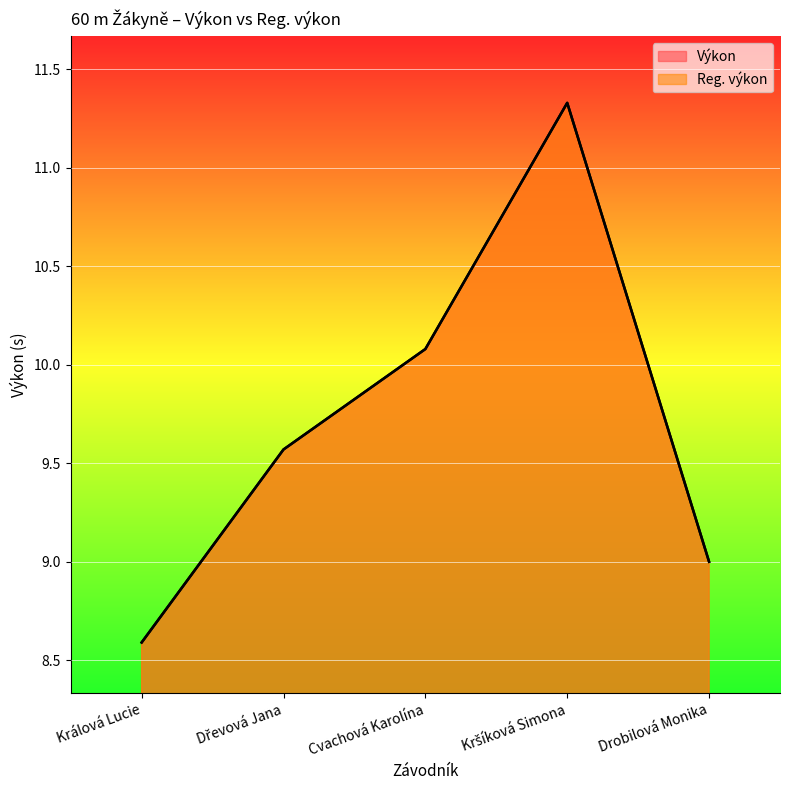

Reading left to right, what are all the values shown in this chart?

Výkon: 8.6	9.6	10.1	11.3	9.0
Reg. výkon: 8.6	9.6	10.1	11.3	9.0